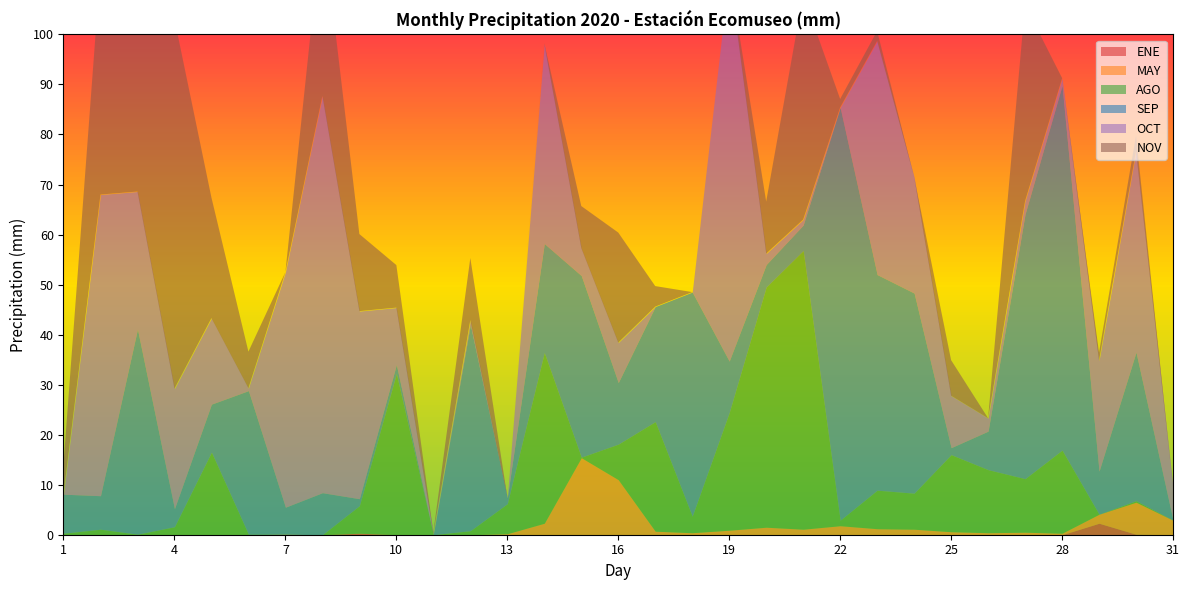

The value of OCT at 31 is 6.7. True or false?

True